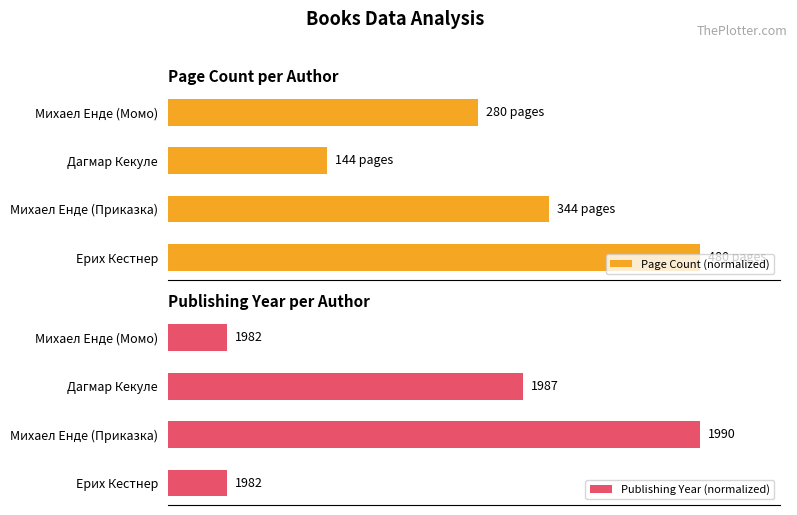

Rank the series at Ерих Кестнер from highest to lowest value.

Page Count (normalized), Publishing Year (normalized)